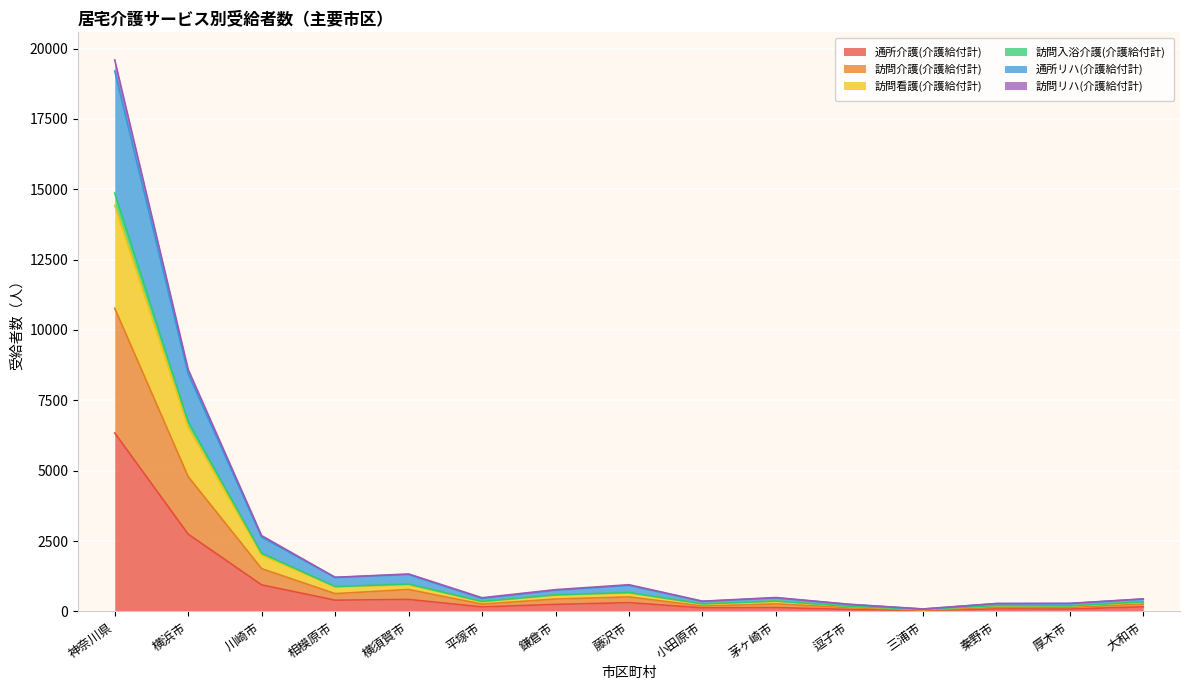

What is the difference between the highest and lowest values at 茅ヶ崎市?

356